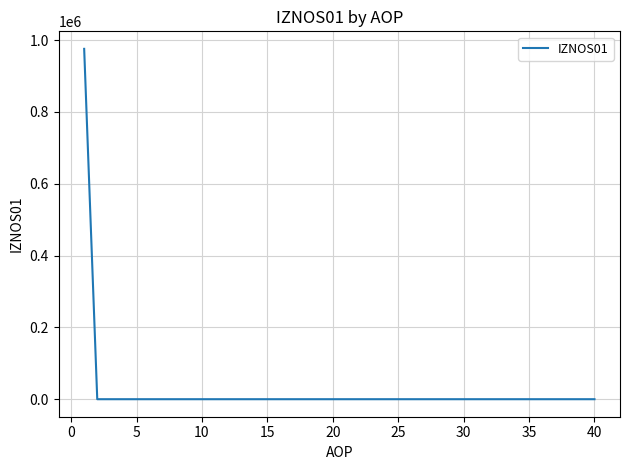

What is the maximum value shown in the chart?

975893.3